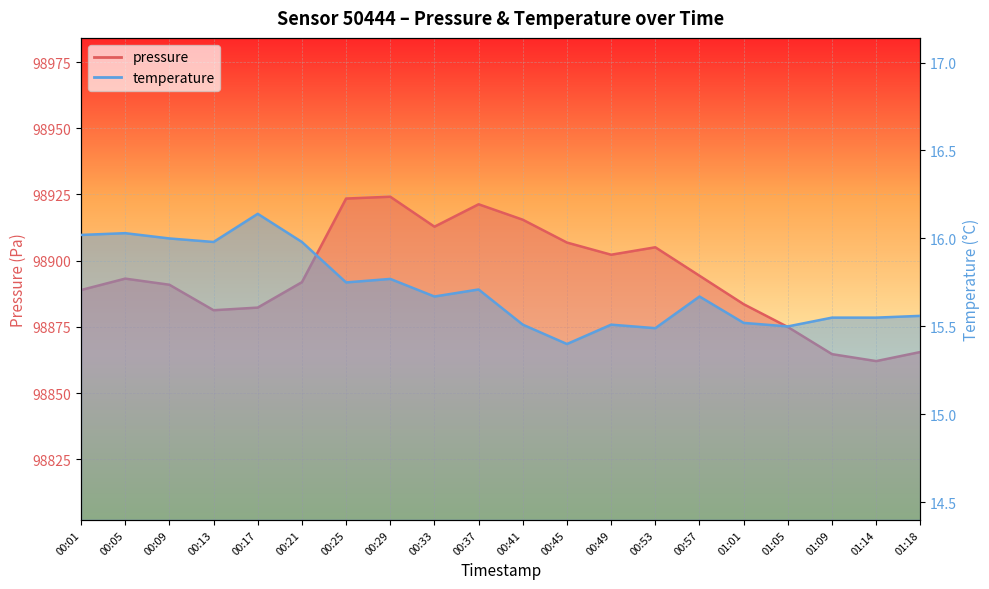

What is the sum of all temperature values?

314.3